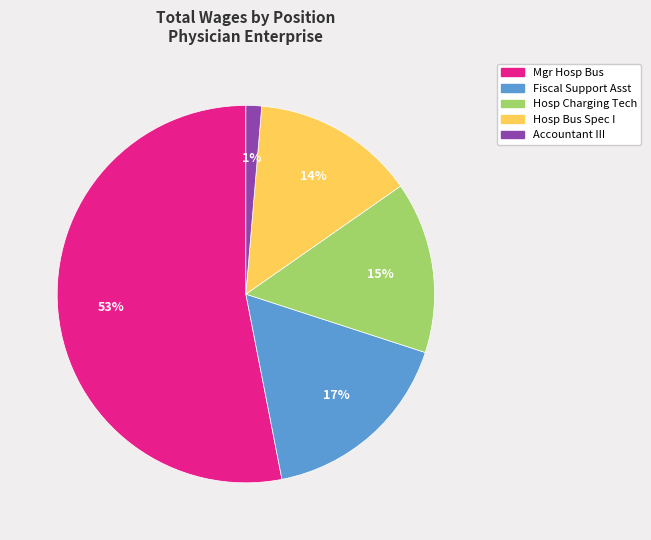

True or false: Hosp Charging Tech accounts for 15% of the total.

True